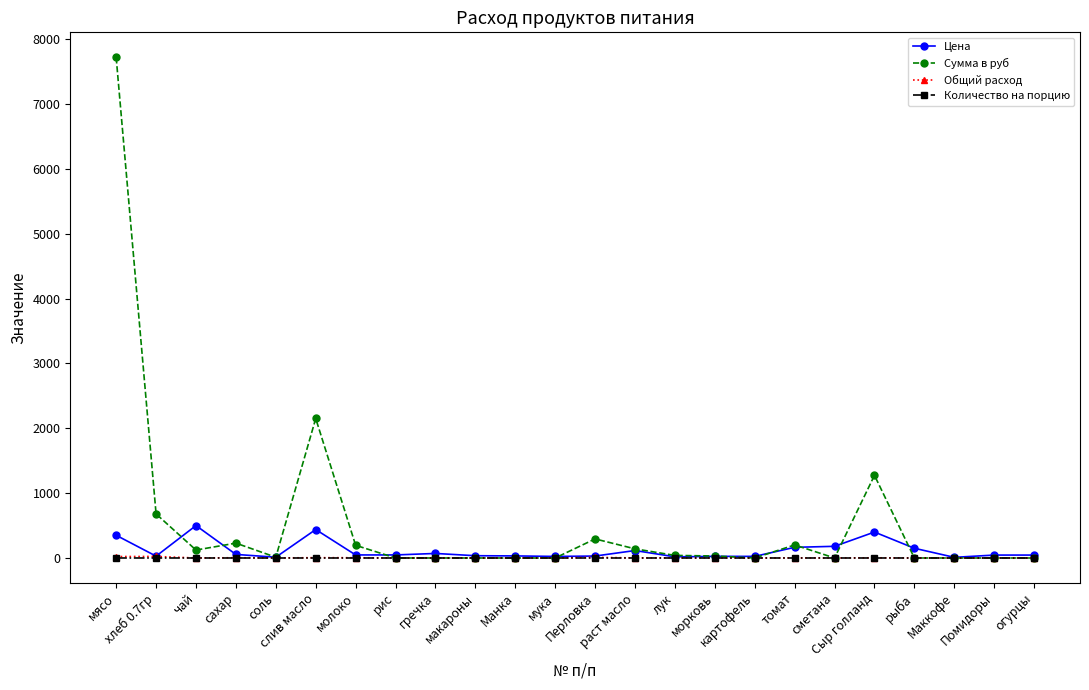

What is the value of the Общий расход point at the 6th from the left?

4.9